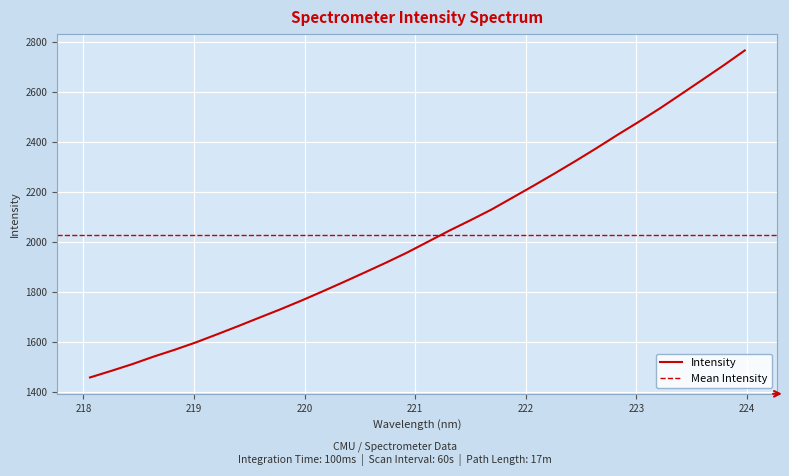

What is the value of the 17th point from the left?

2001.3